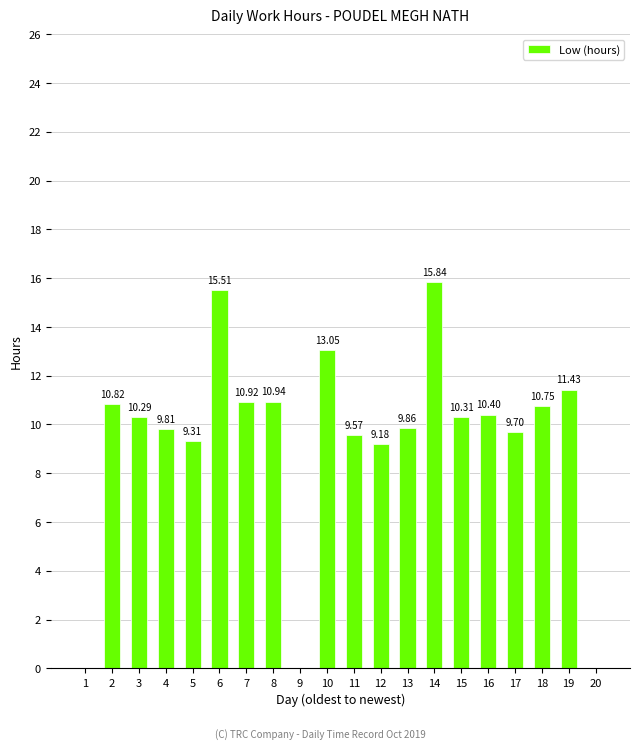

What is the change in value from 2 to 9?

-10.8